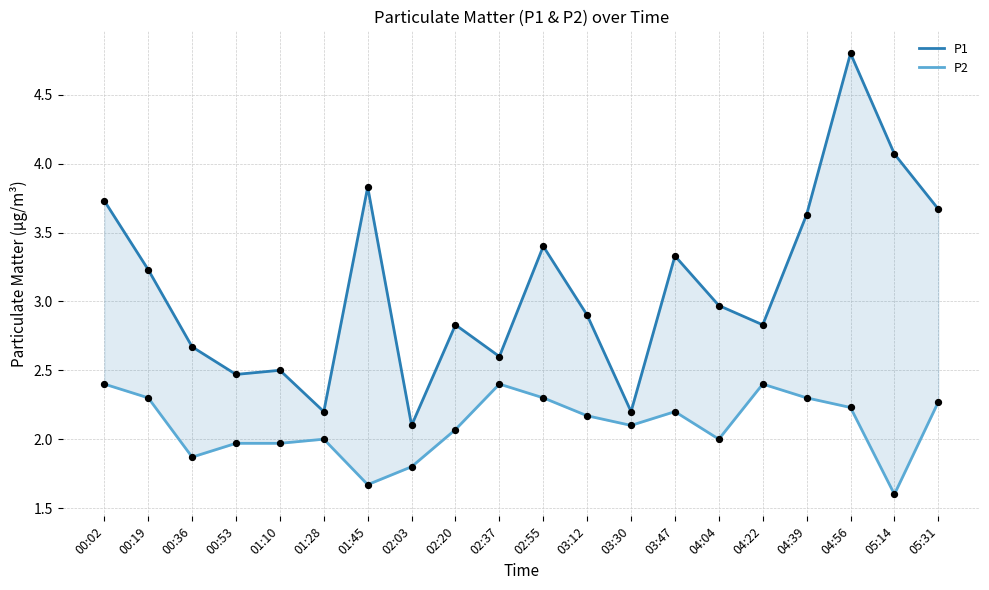

Which series has the largest Y range (max minus min)?

P1